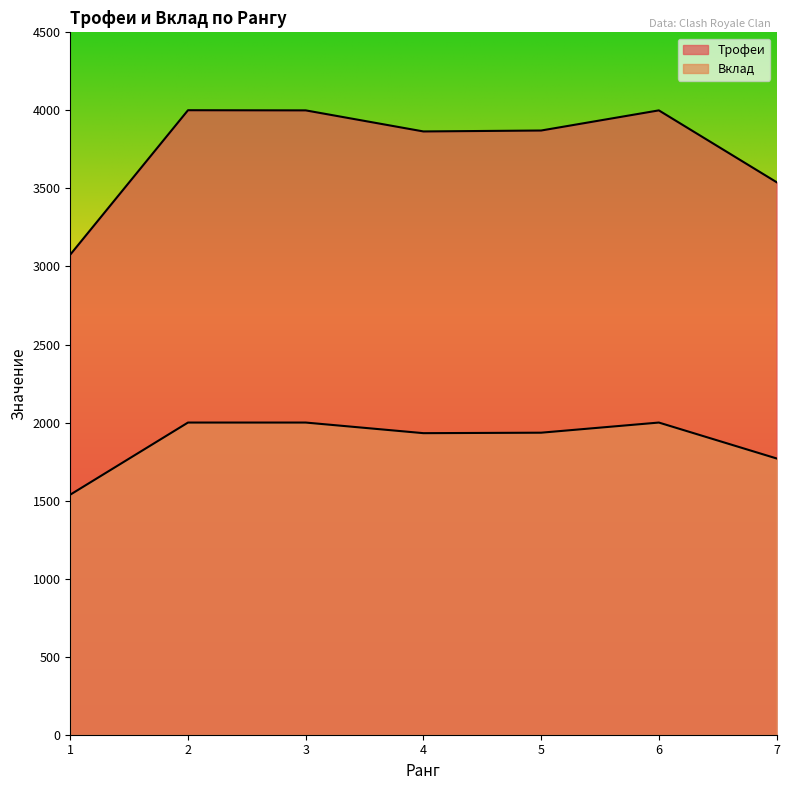

Reading left to right, transcribe all the data shown in this chart.

Трофеи: 1=3076	2=4001	3=4000	4=3865	5=3871	6=4000	7=3540
Вклад: 1=1538	2=2000	3=2000	4=1932	5=1935	6=2000	7=1770